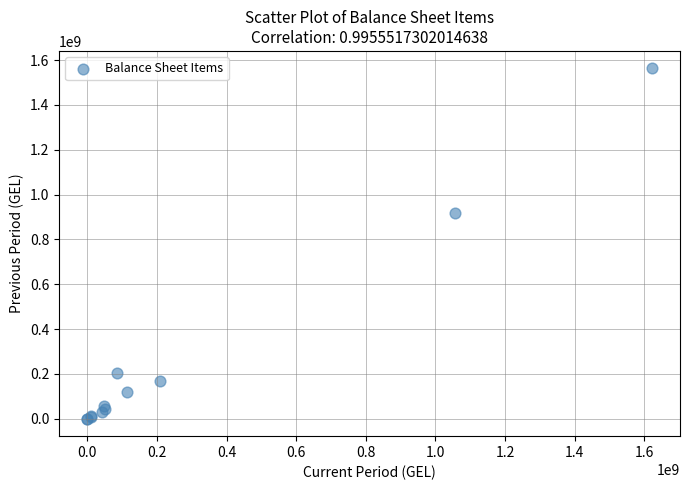

What Y value in the scatter plot is closest to 781462428?

919054921